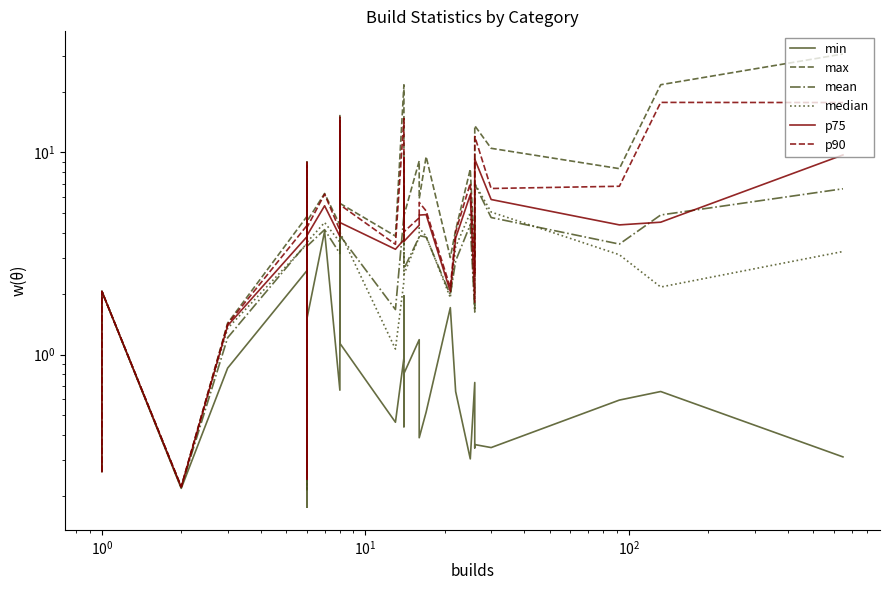

In mean, how many points are higher than both neighbors (excluding endpoints)?

12